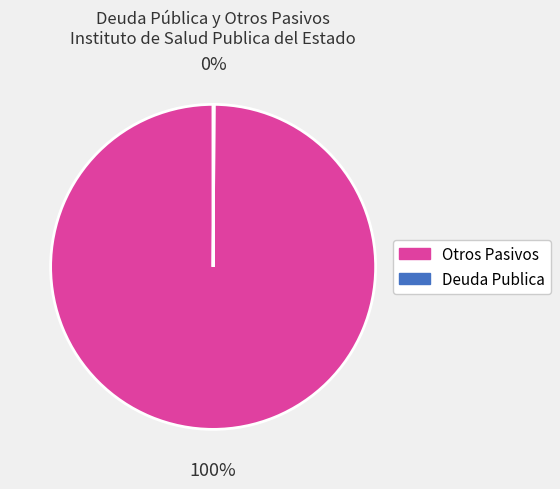

To the nearest percent, what is the average slice percentage?

50%